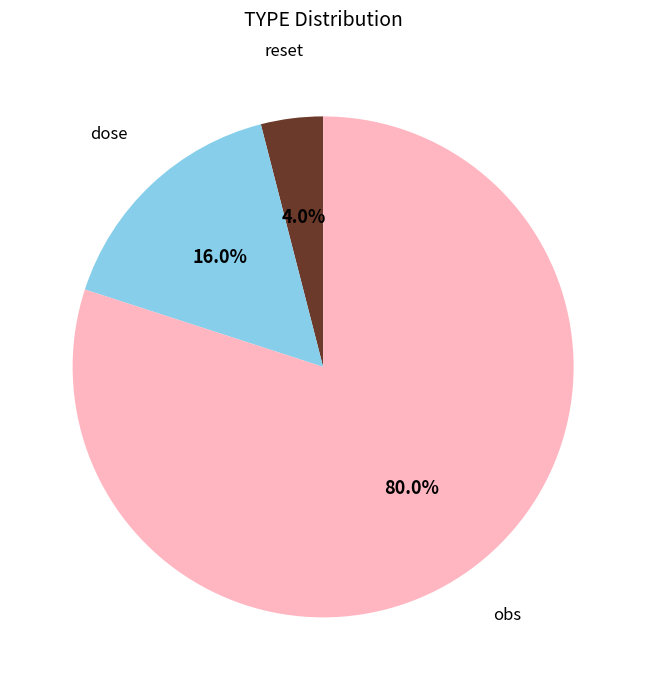

What percentage is NOT represented by obs?

20.0%